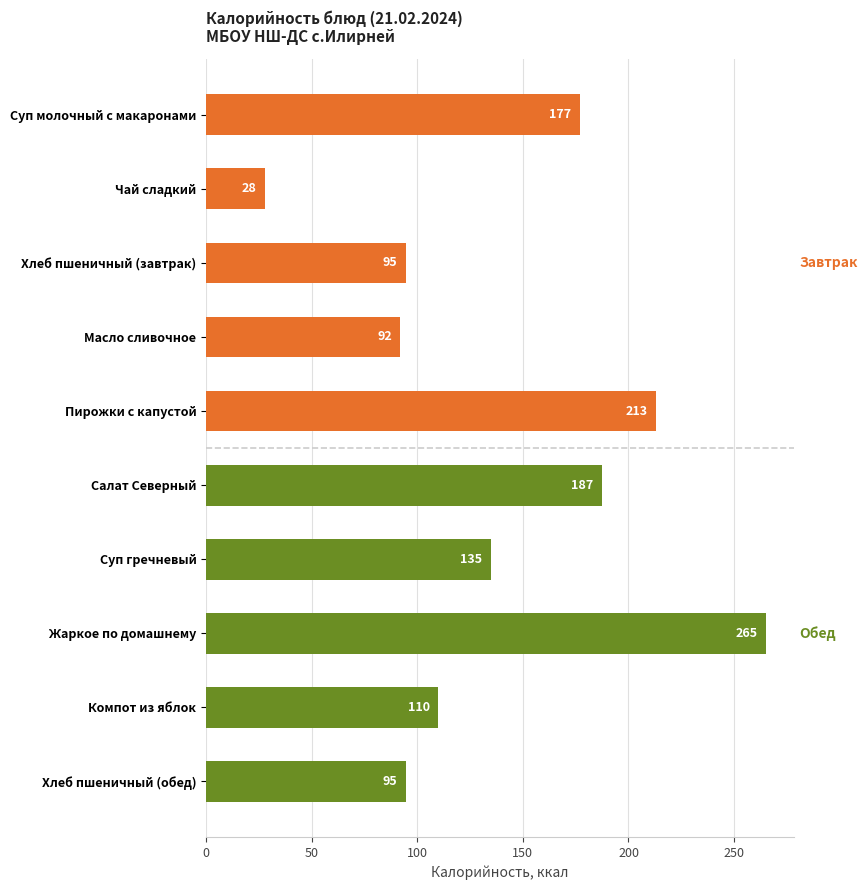

What is the minimum value shown in the chart?

28.0